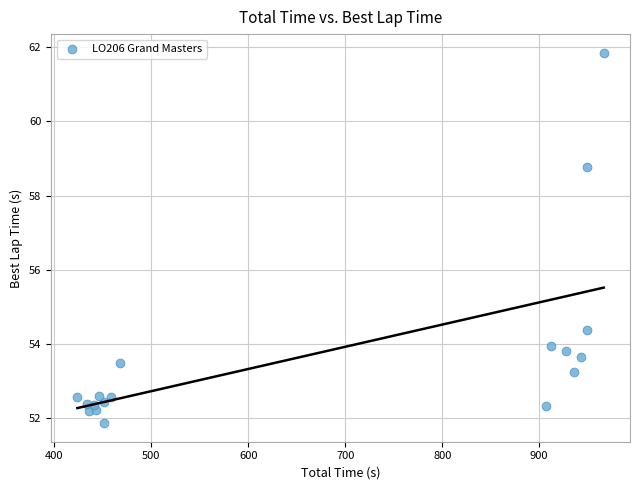

What is the range of Y values (max minus min)?

10.0